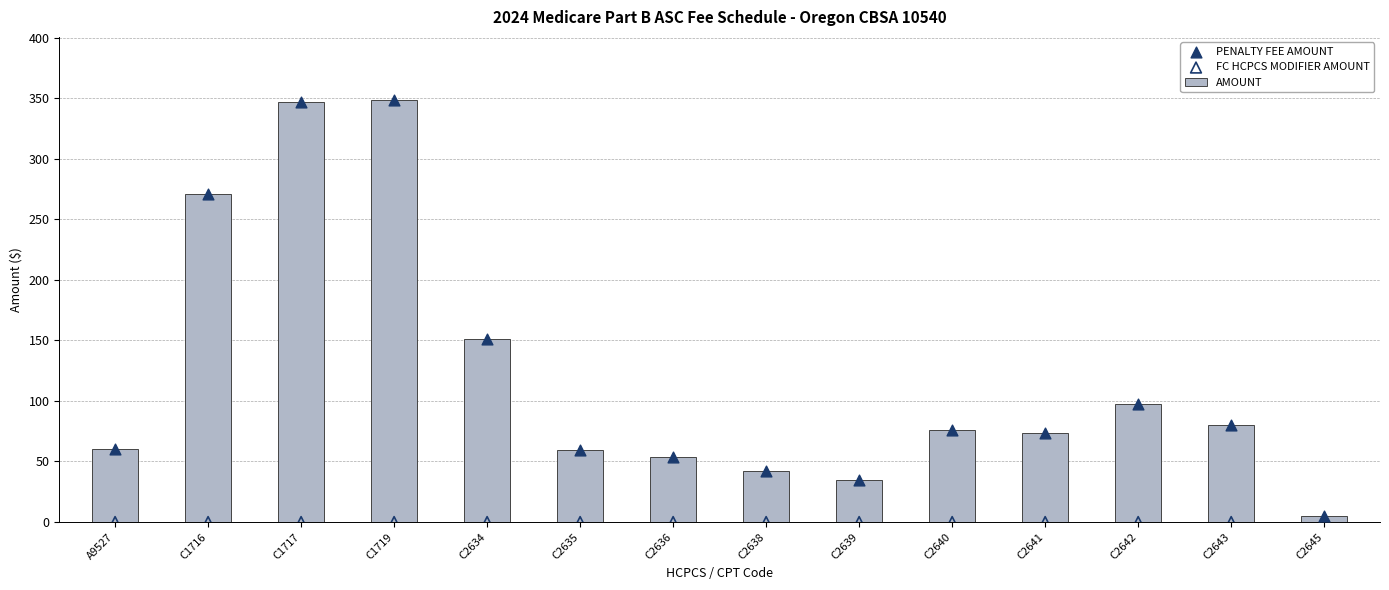

At how many categories does at least one series exceed 215?

3